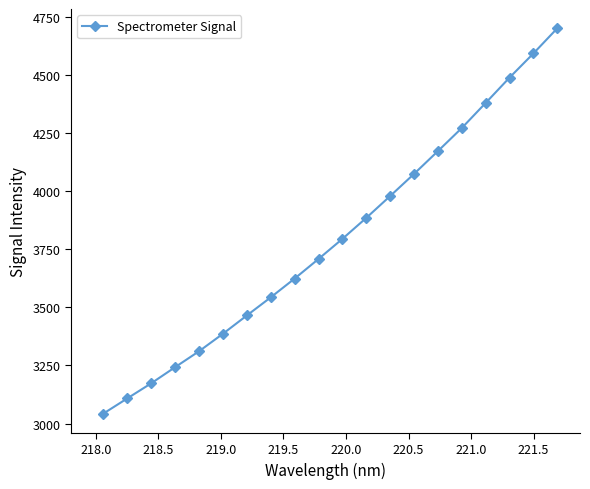

What is the difference between the maximum and minimum values?

1658.4